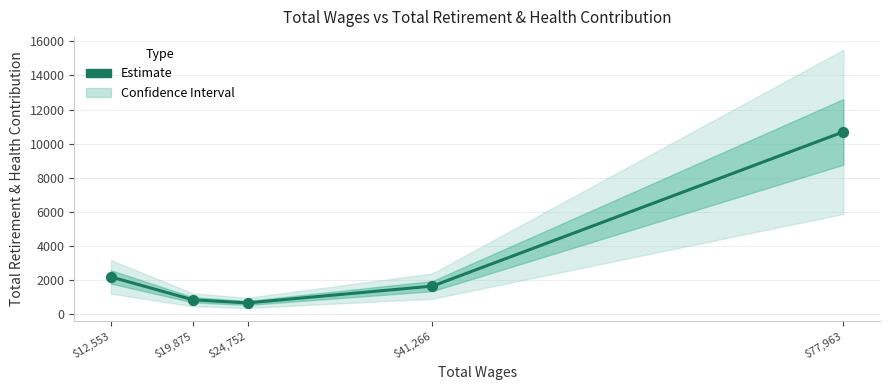

Approximately how many times larger is the value at $12,553 compared to $19,875?

2.6